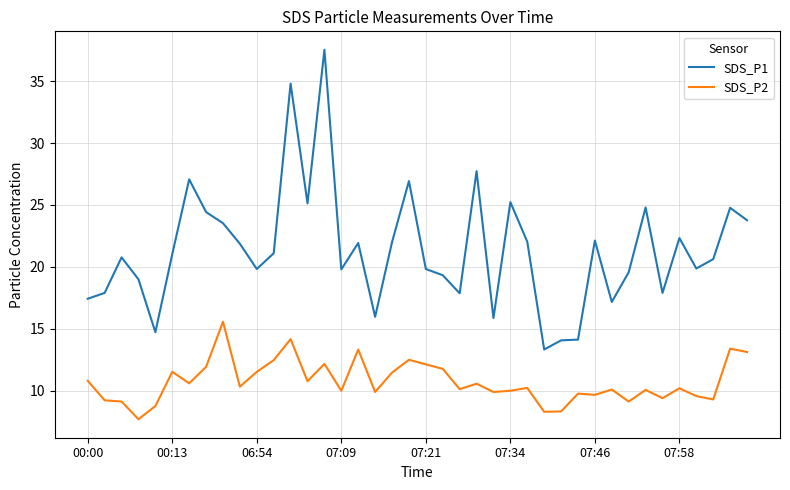

What is the minimum value shown in the chart?

7.7